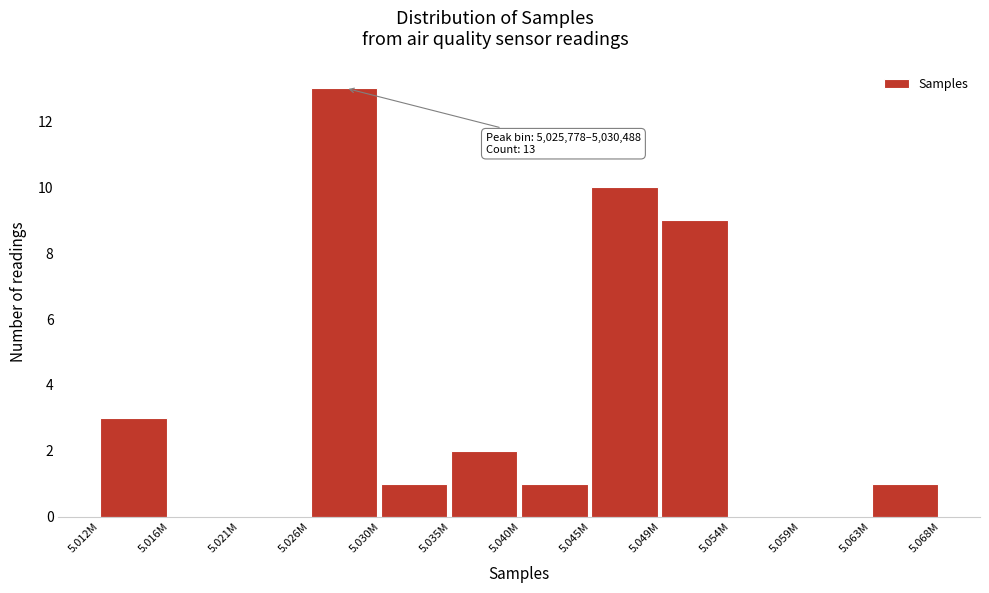

Reading left to right, transcribe all the data shown in this chart.

5.012M=3	5.016M=0	5.021M=0	5.026M=13	5.030M=1	5.035M=2	5.040M=1	5.045M=10	5.049M=9	5.054M=0	5.059M=0	5.063M=1